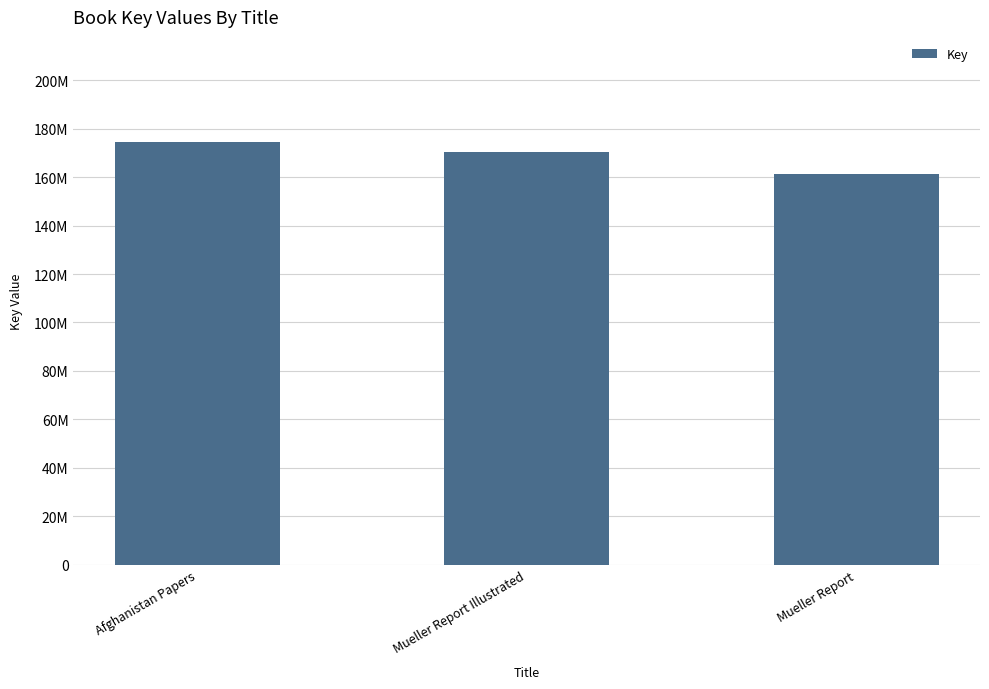

Are the bars horizontal?

No